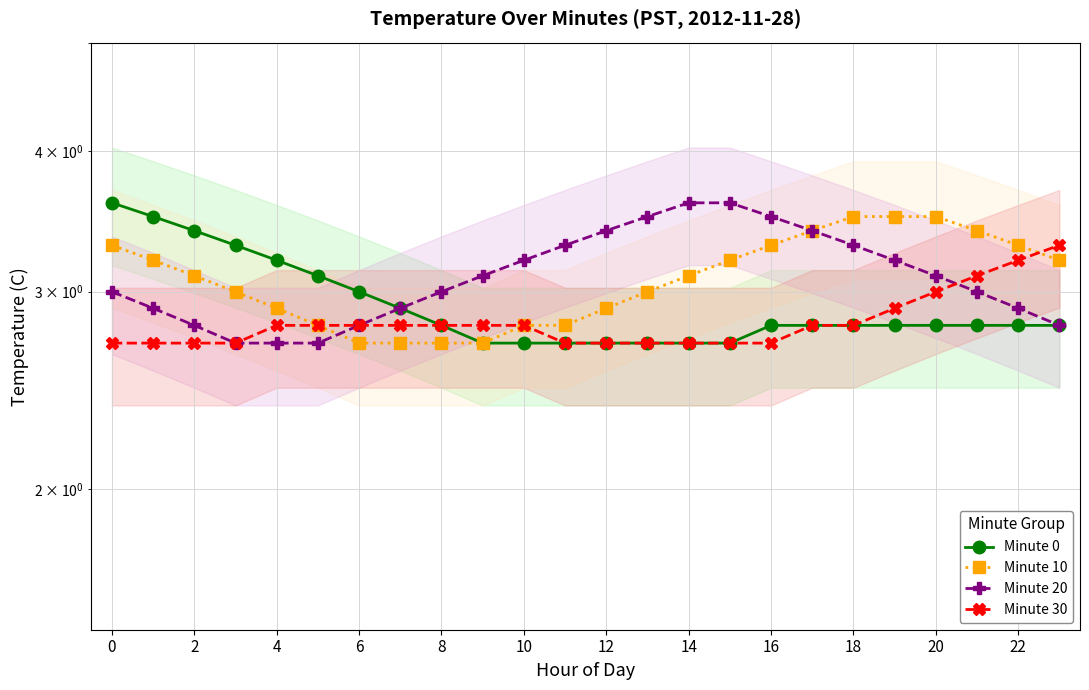

True or false: Minute 10 and Minute 0 cross at least once.

False